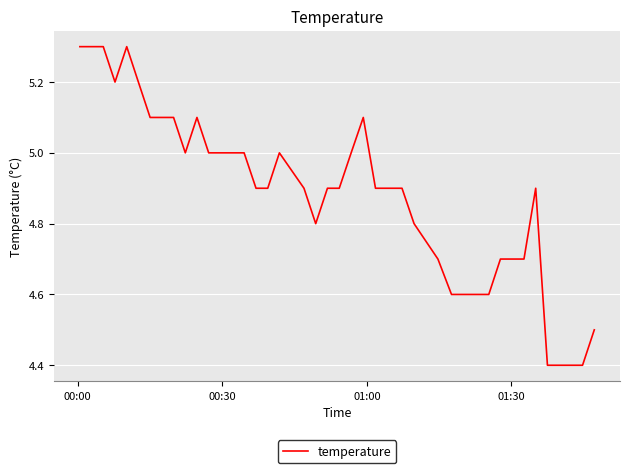

What is the difference between the maximum and minimum values?

0.9